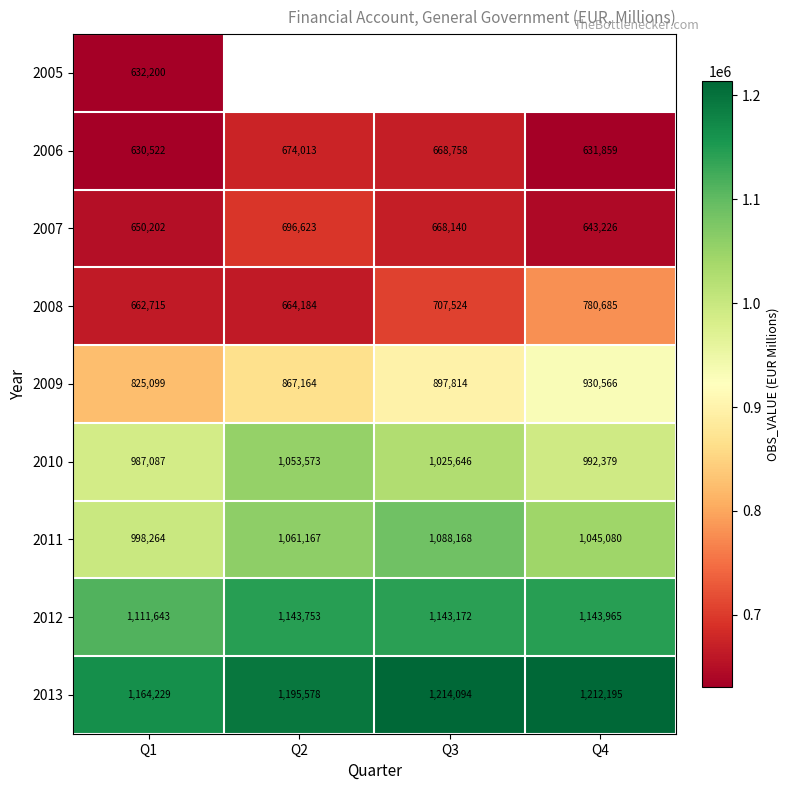

Is the value of 2012 at Q3 greater than the value of 2011 at Q2?

Yes